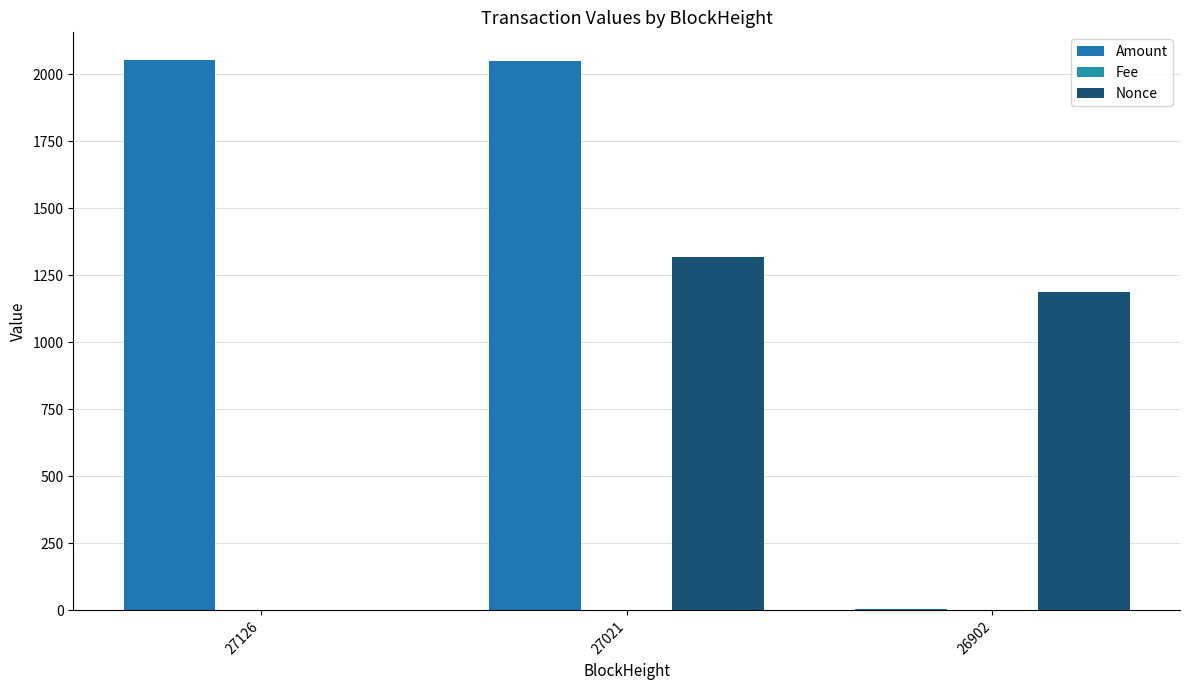

Read the Fee value at 27126.

0.3